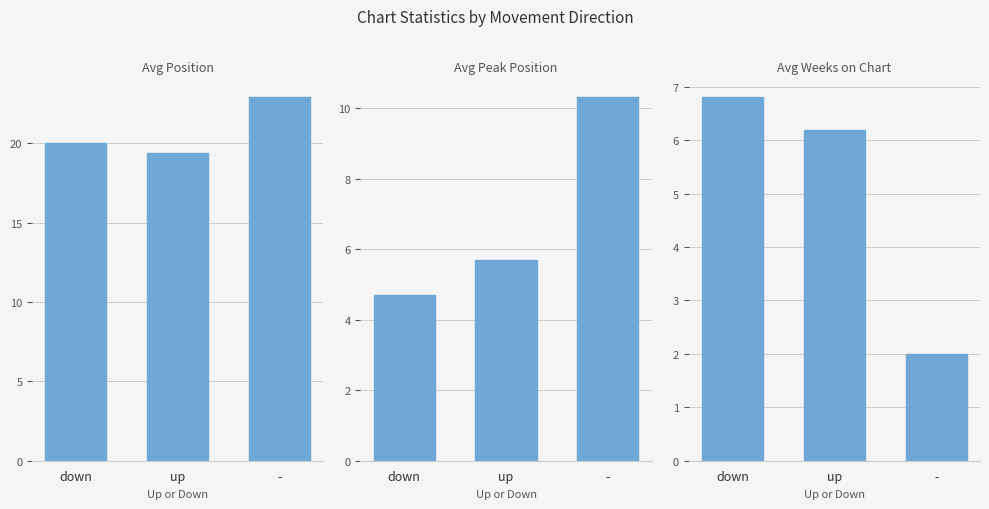

Reading right to left, transcribe all the data shown in this chart.

Avg Position: -=22.9	up=19.4	down=20.0
Avg Peak Position: -=10.3	up=5.7	down=4.7
Avg Weeks on Chart: -=2.0	up=6.2	down=6.8